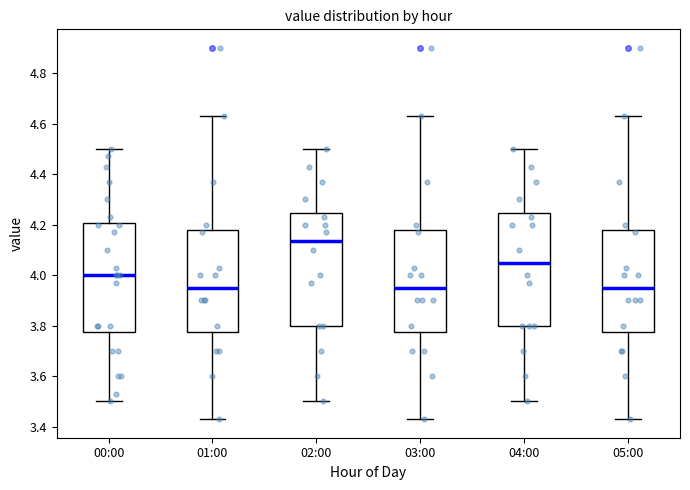

Where does the lower whisker of the box for 04:00 end on the y-axis? The values are not printed on the chart, so give them approximately, as read against the axis.

3.50